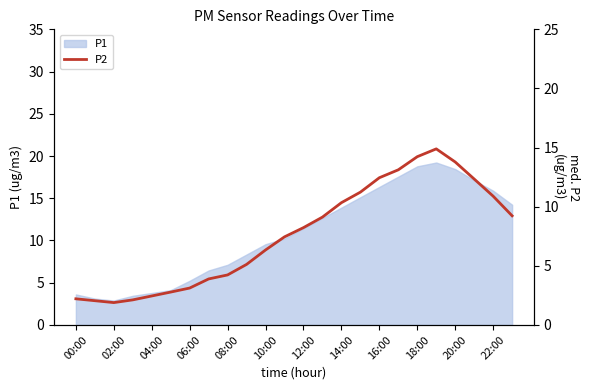

The P1 series shows 3.8 at 04:00. True or false?

True